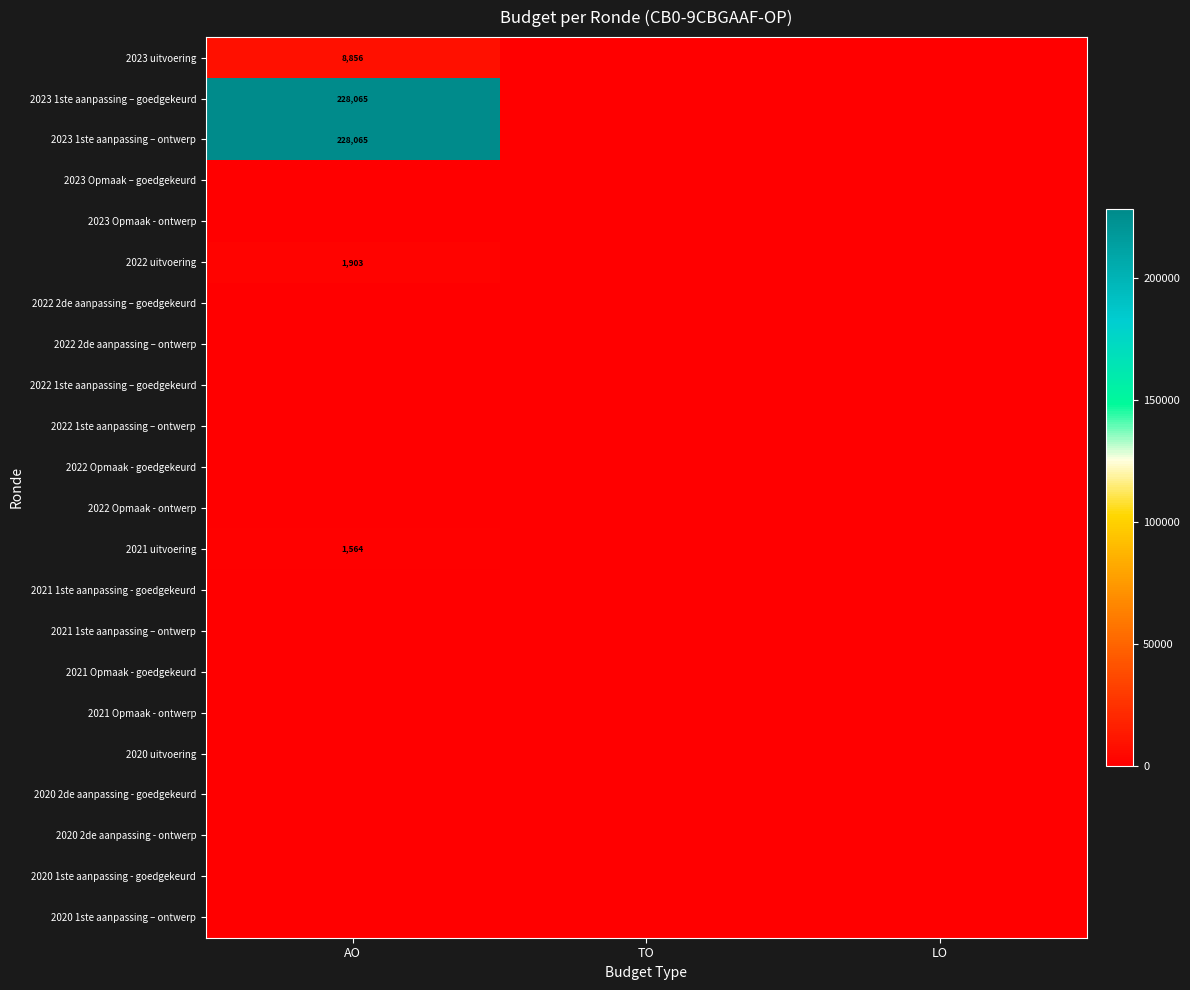

What is the total value across all series at AO?

468453